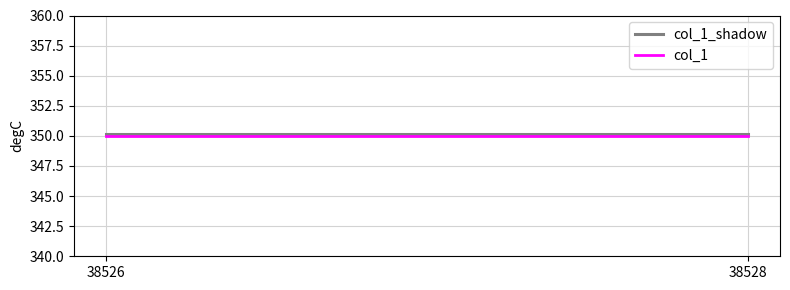

What is the value of the col_1_shadow point at the 1st from the left?

350.2